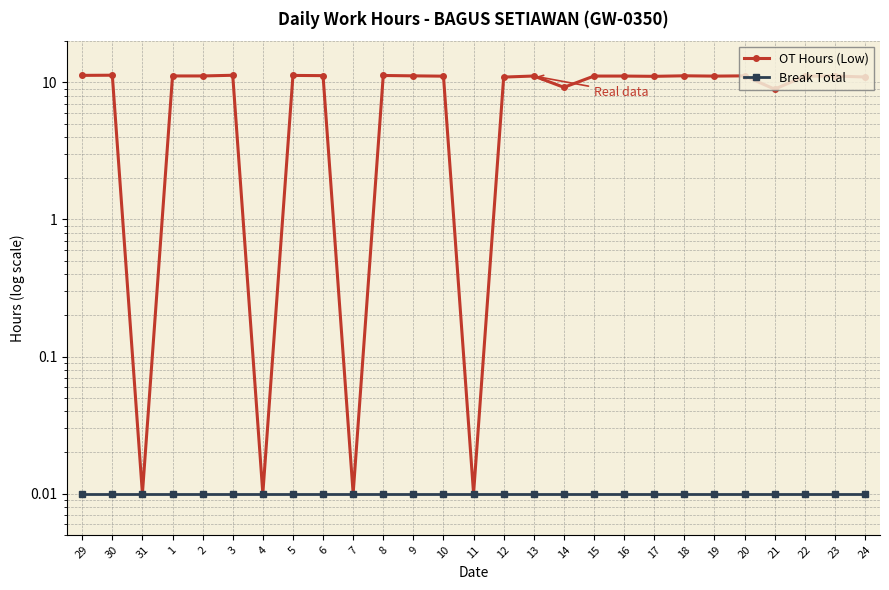

Does the chart have visible grid lines?

Yes